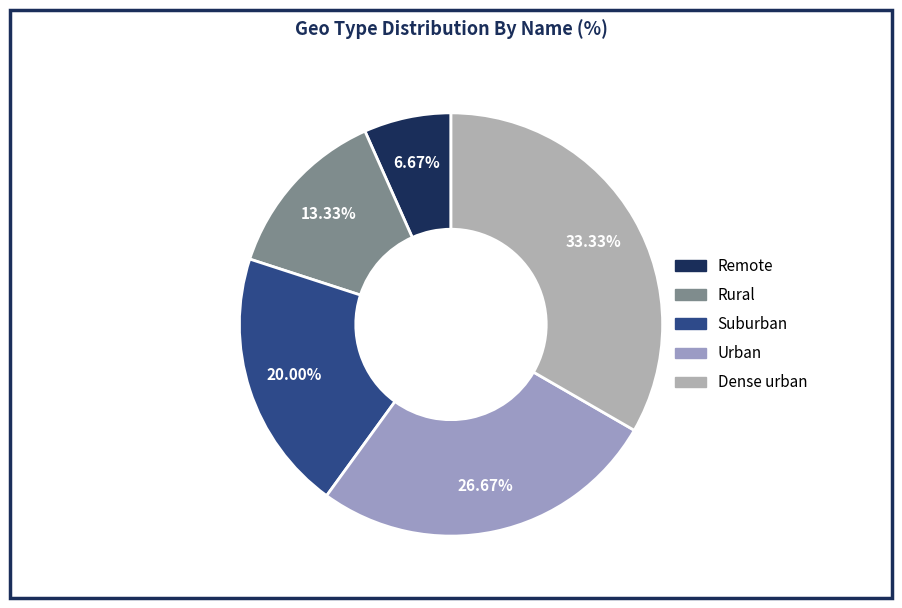

To the nearest percent, what portion does Rural represent?

13%